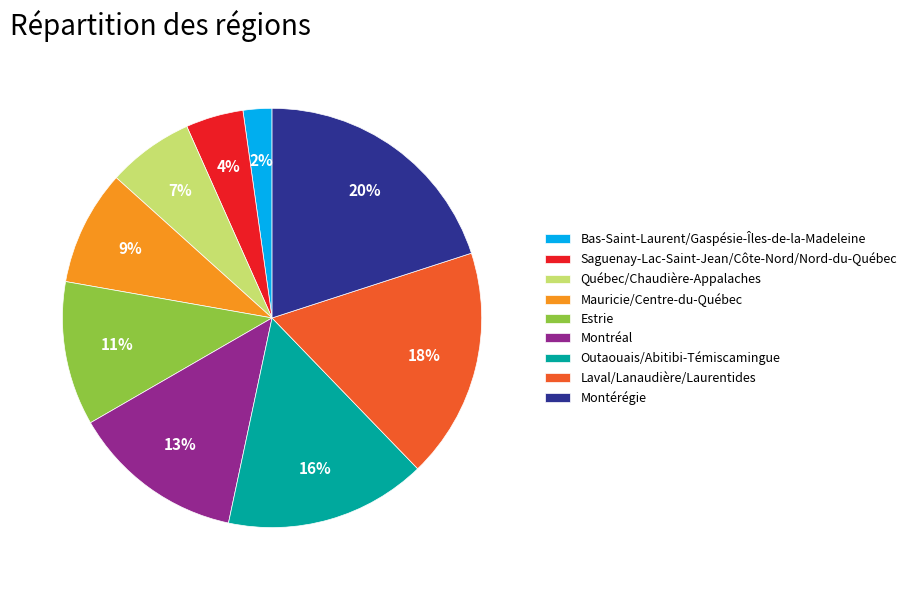

Between Estrie and Montérégie, which is larger?

Montérégie